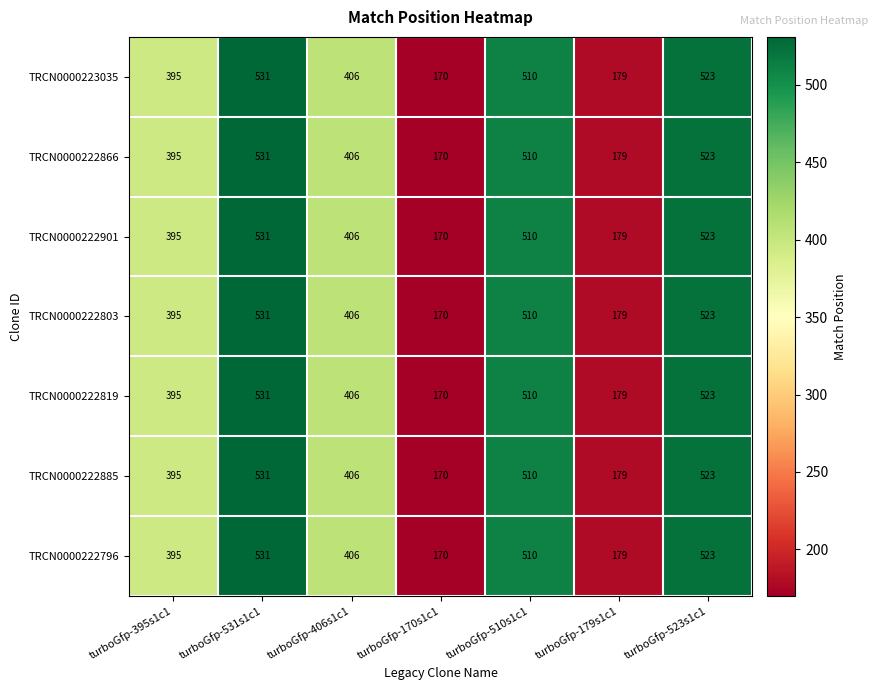

At which category is the sum across all series the highest?

turboGfp-531s1c1